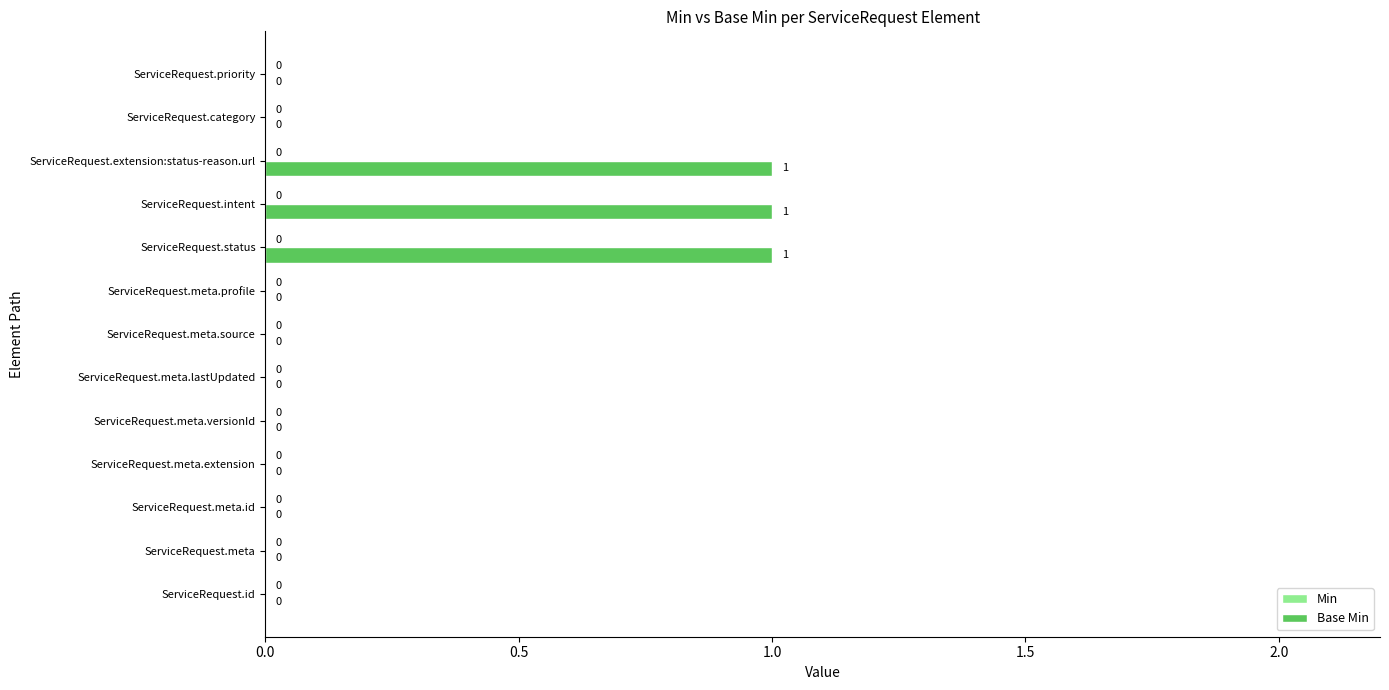

Reading bottom to top, transcribe all the data shown in this chart.

ServiceRequest.id=0	ServiceRequest.meta=0	ServiceRequest.meta.id=0	ServiceRequest.meta.extension=0	ServiceRequest.meta.versionId=0	ServiceRequest.meta.lastUpdated=0	ServiceRequest.meta.source=0	ServiceRequest.meta.profile=0	ServiceRequest.status=1	ServiceRequest.intent=1	ServiceRequest.extension:status-reason.url=1	ServiceRequest.category=0	ServiceRequest.priority=0